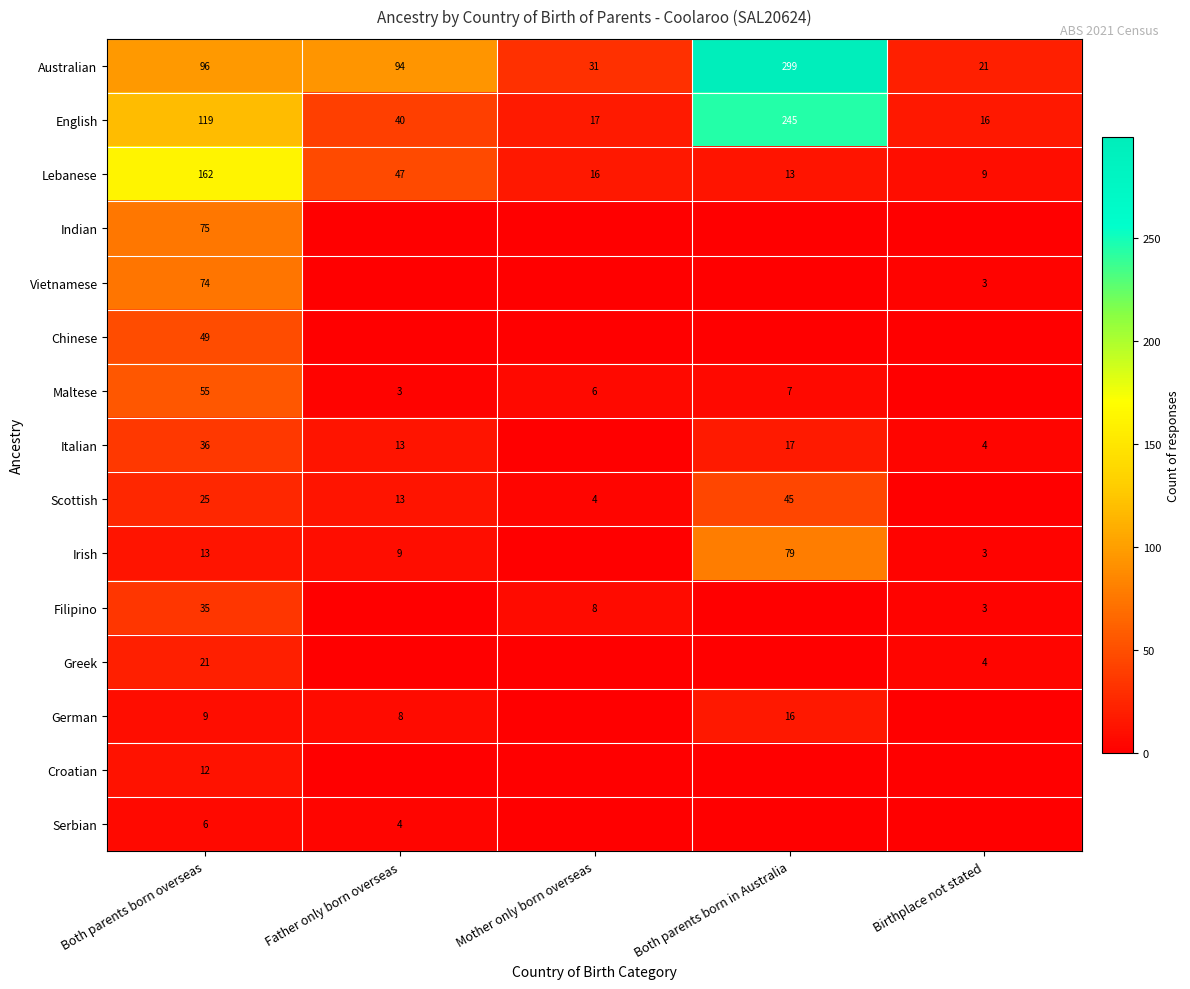

Where does the Australian series first go above 94?

Both parents born overseas